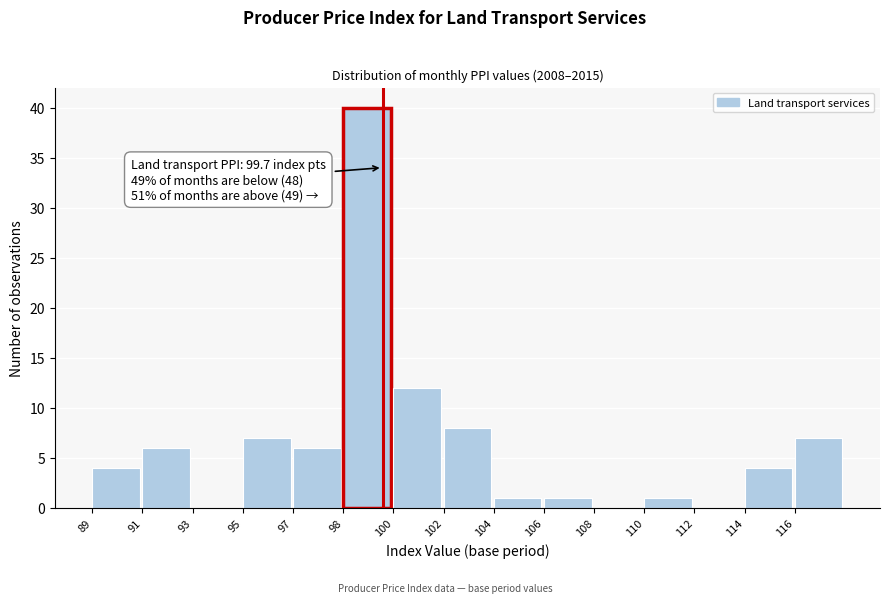

Reading right to left, list all the values displayed in this chart.

116=7	114=4	112=0	110=1	108=0	106=1	104=1	102=8	100=12	98=40	97=6	95=7	93=0	91=6	89=4